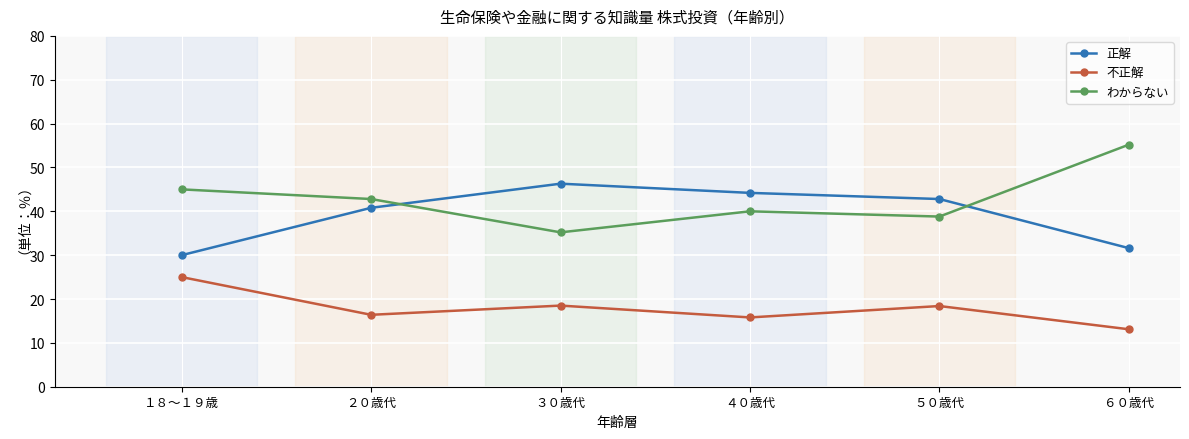

What is the value of the 不正解 point at the 5th from the left?

18.4